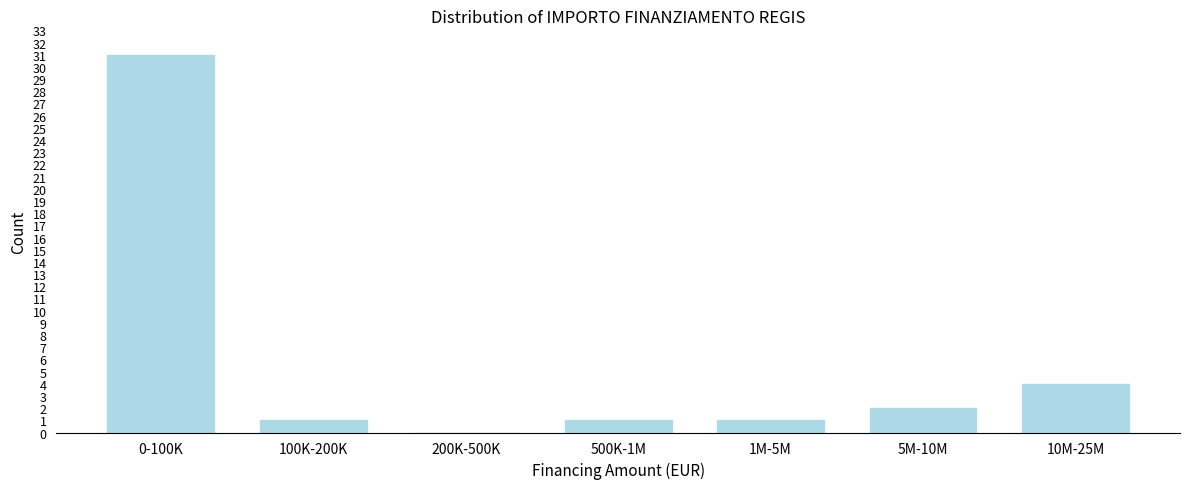

Reading left to right, what are all the values shown in this chart?

0-100K=31	100K-200K=1	200K-500K=0	500K-1M=1	1M-5M=1	5M-10M=2	10M-25M=4